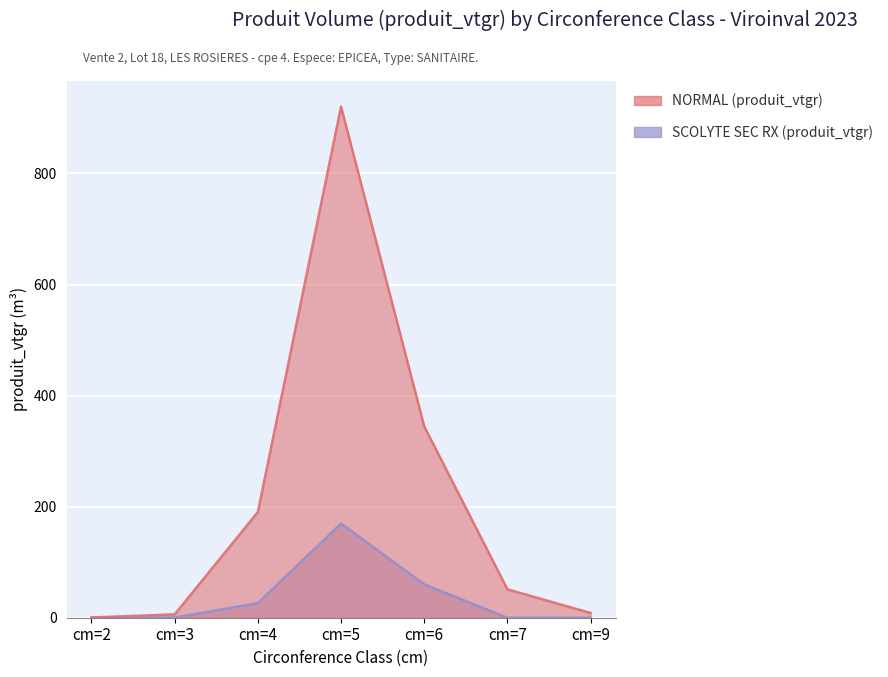

Which has a higher value, cm=4 or cm=9?

cm=4